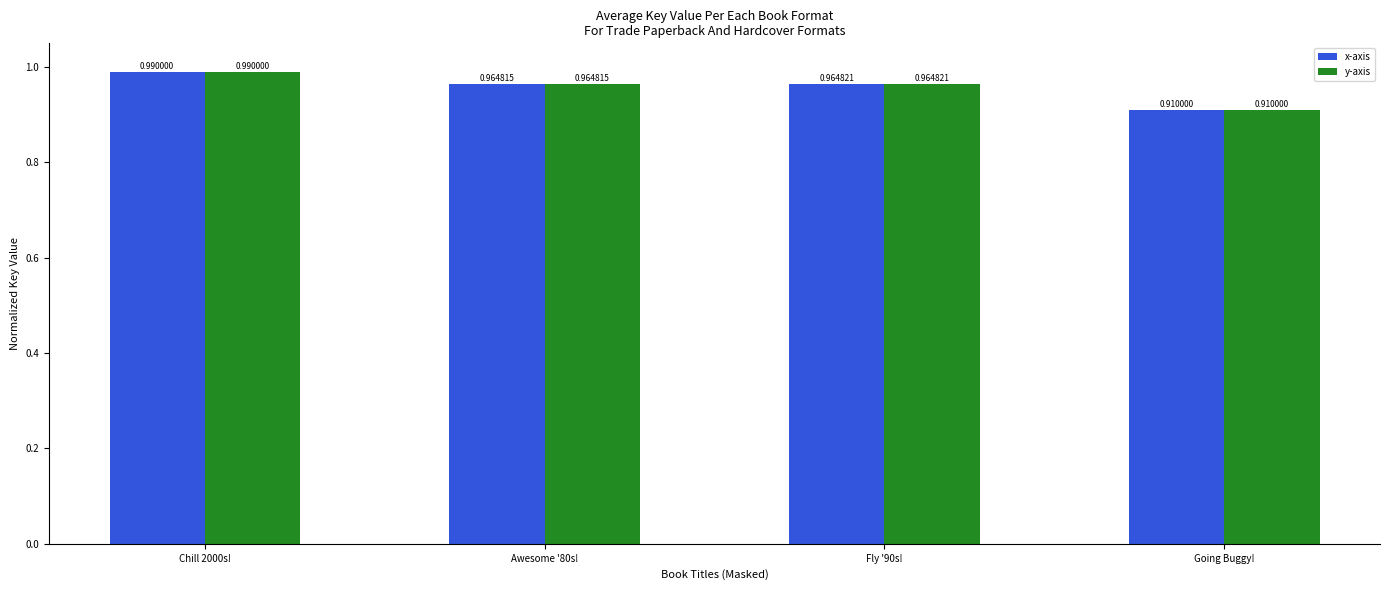

List the labels in order of y-axis value, smallest first.

Going Buggy!, Awesome '80s!, Fly '90s!, Chill 2000s!